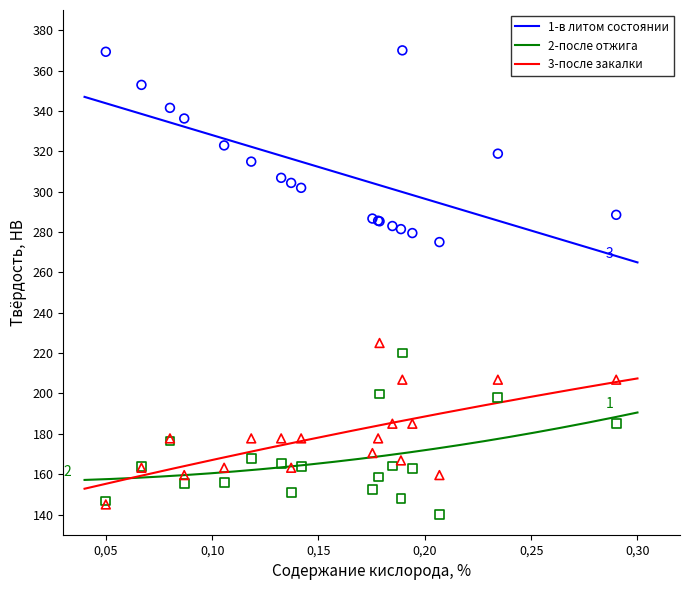

What is the minimum value for 2-после отжига?

157.1